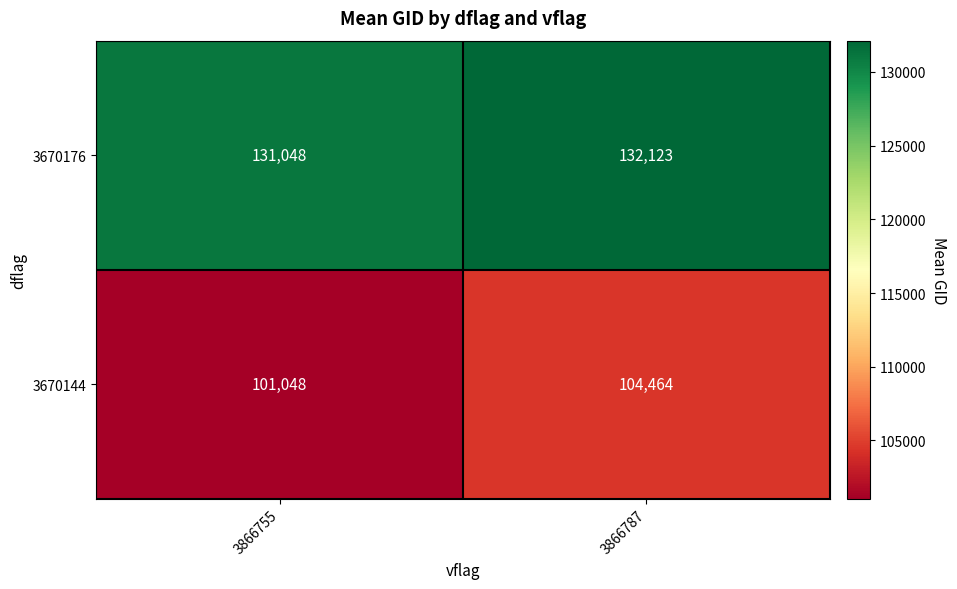

What is the spread (max minus min) of values at 3866787?

27659